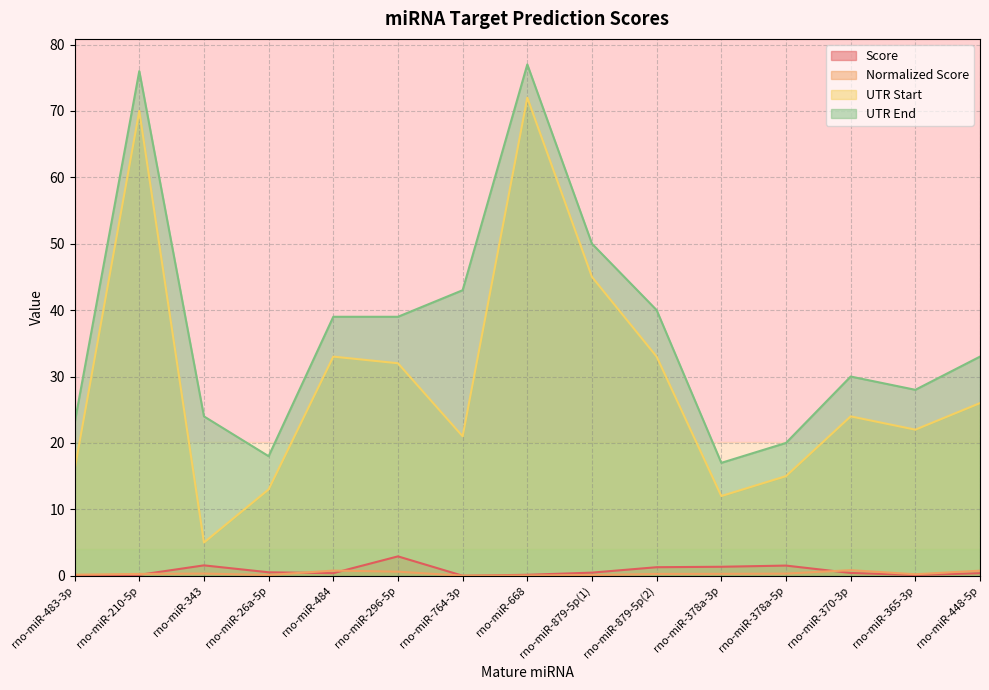

In UTR End, how many points are higher than both neighbors (excluding endpoints)?

3